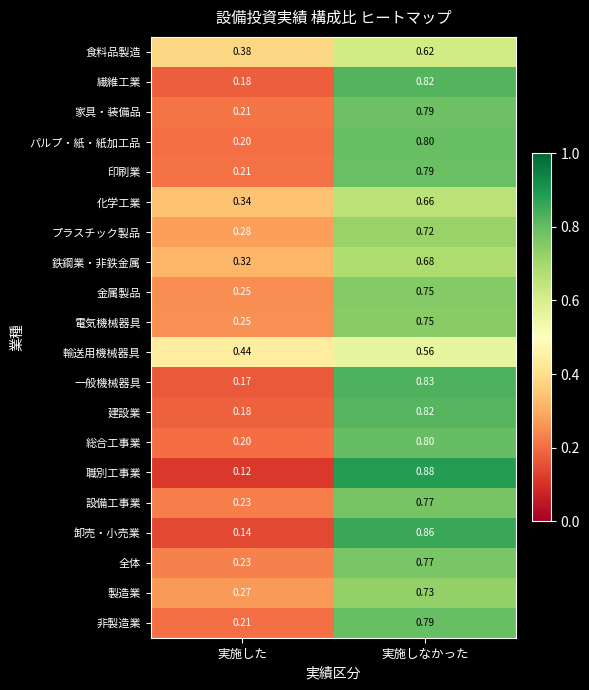

At which label is 印刷業 closest to 0?

実施した